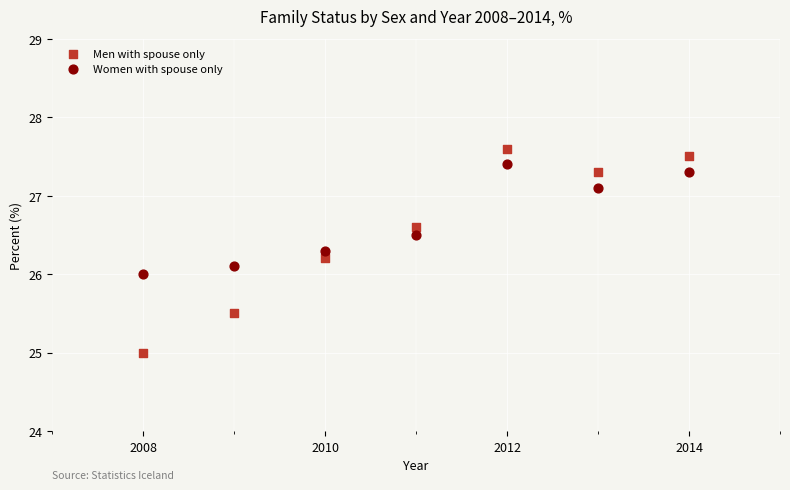

Across all data points, what is the range of X values (max minus min)?

6.0